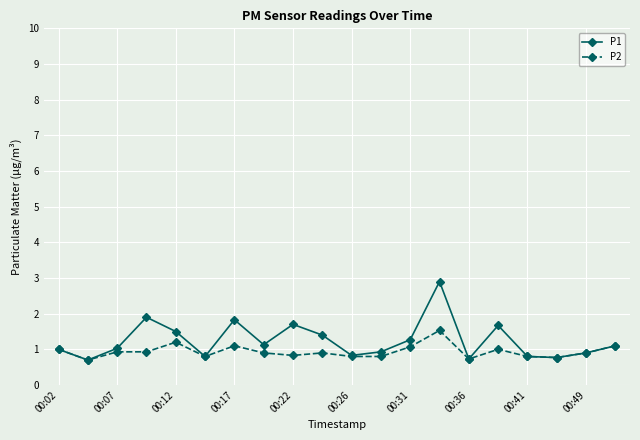

Which series has the largest total across all categories?

P1